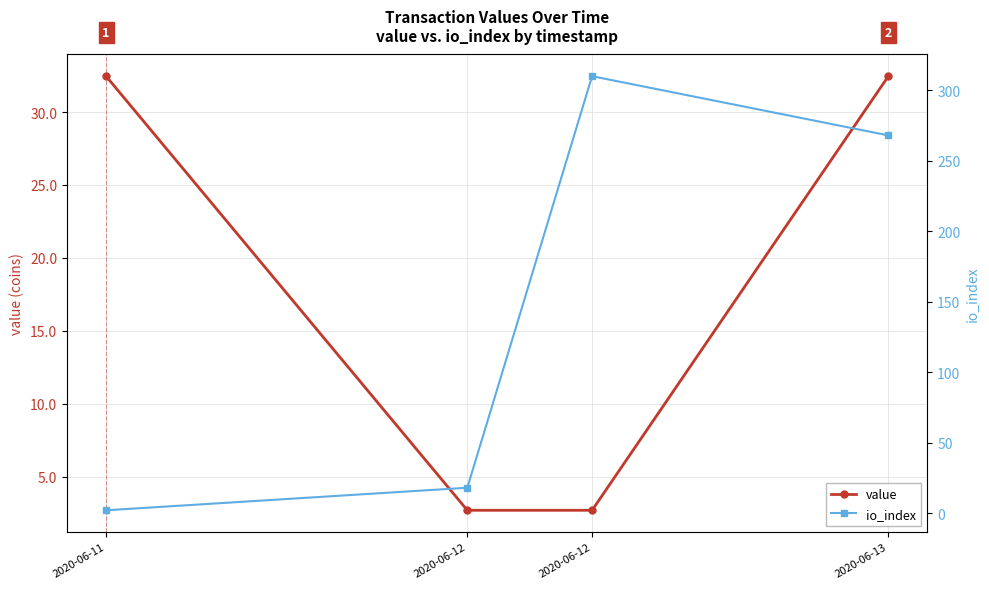

What is the value of the value point at the 4th from the left?

32.5